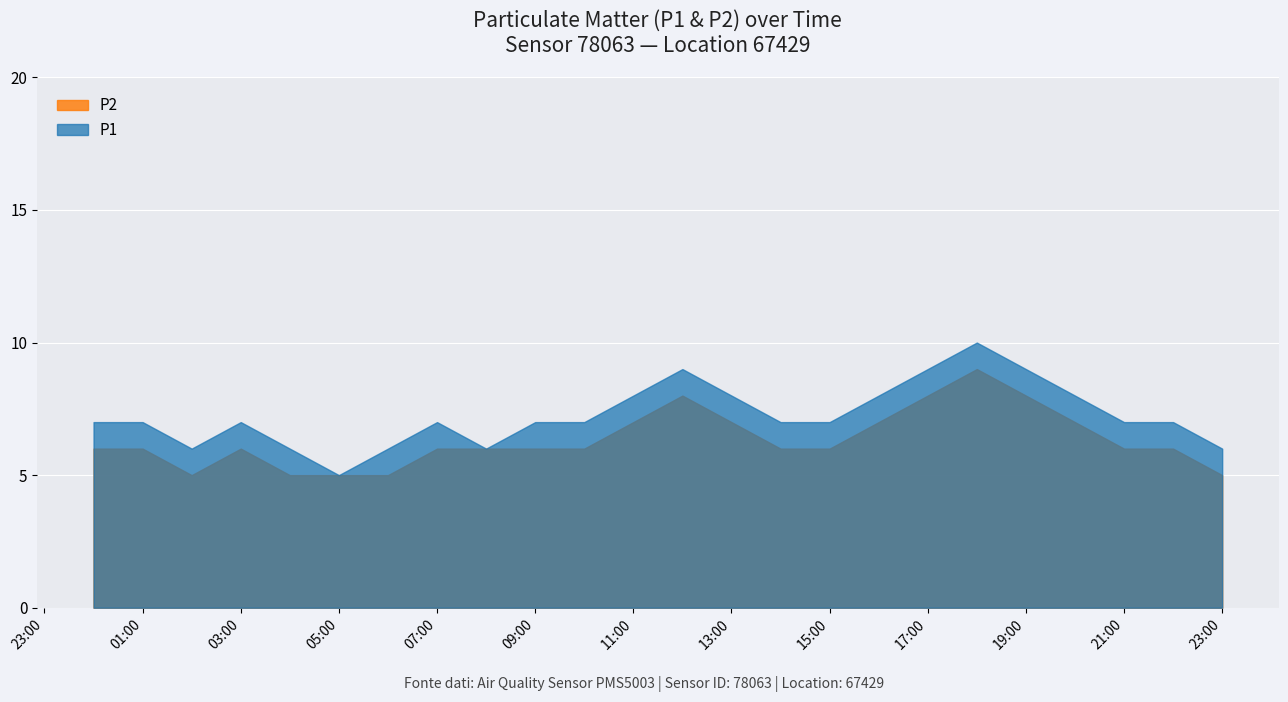

How many lines are shown in the chart?

2